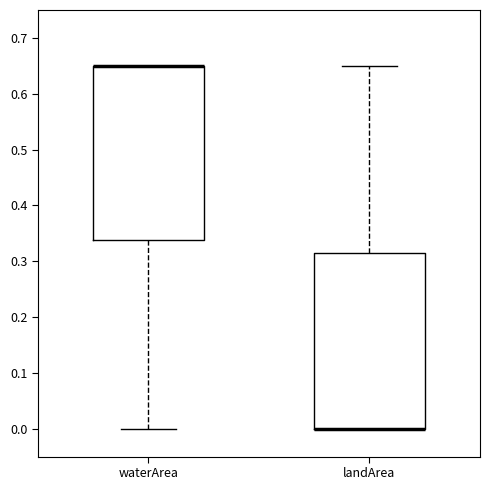

Reading left to right, transcribe this box plot: for each box, give where its median line is, the range the box spans, and where its two whiskers end, as read against the y-axis. The values are not printed on the chart, so give them approximately, as read against the axis.

waterArea: median 0.65 (drawn on the box's upper edge), box 0.34 to 0.65, whiskers 0.00 to 0.65
landArea: median 0.00 (drawn on the box's lower edge), box 0.00 to 0.32, whiskers 0.00 to 0.65